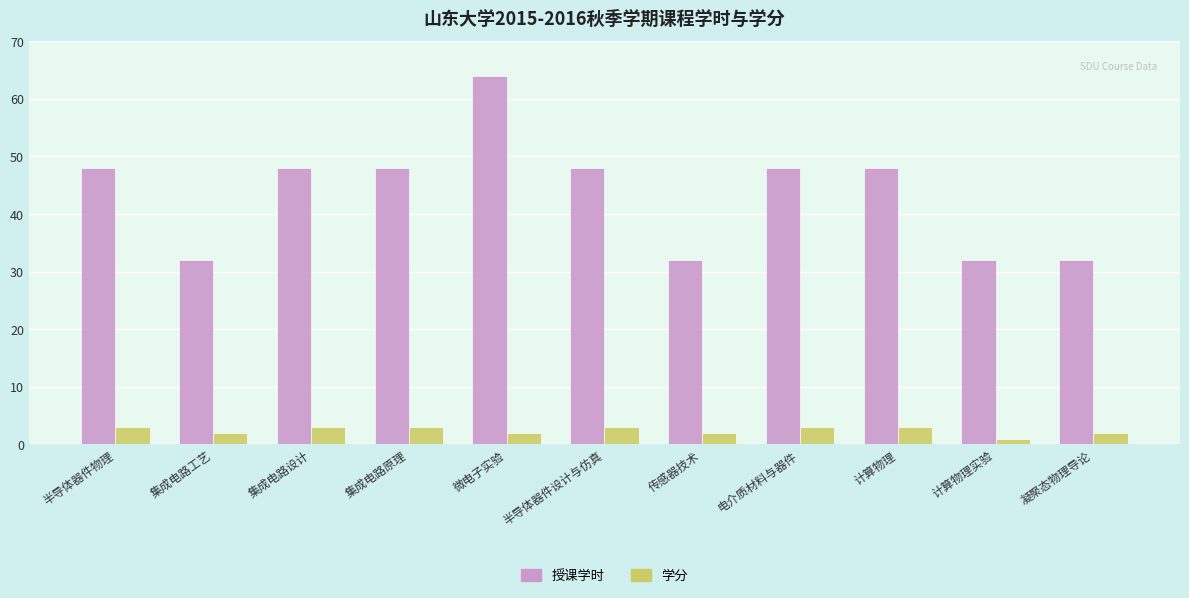

At which category is the sum across all series the highest?

微电子实验